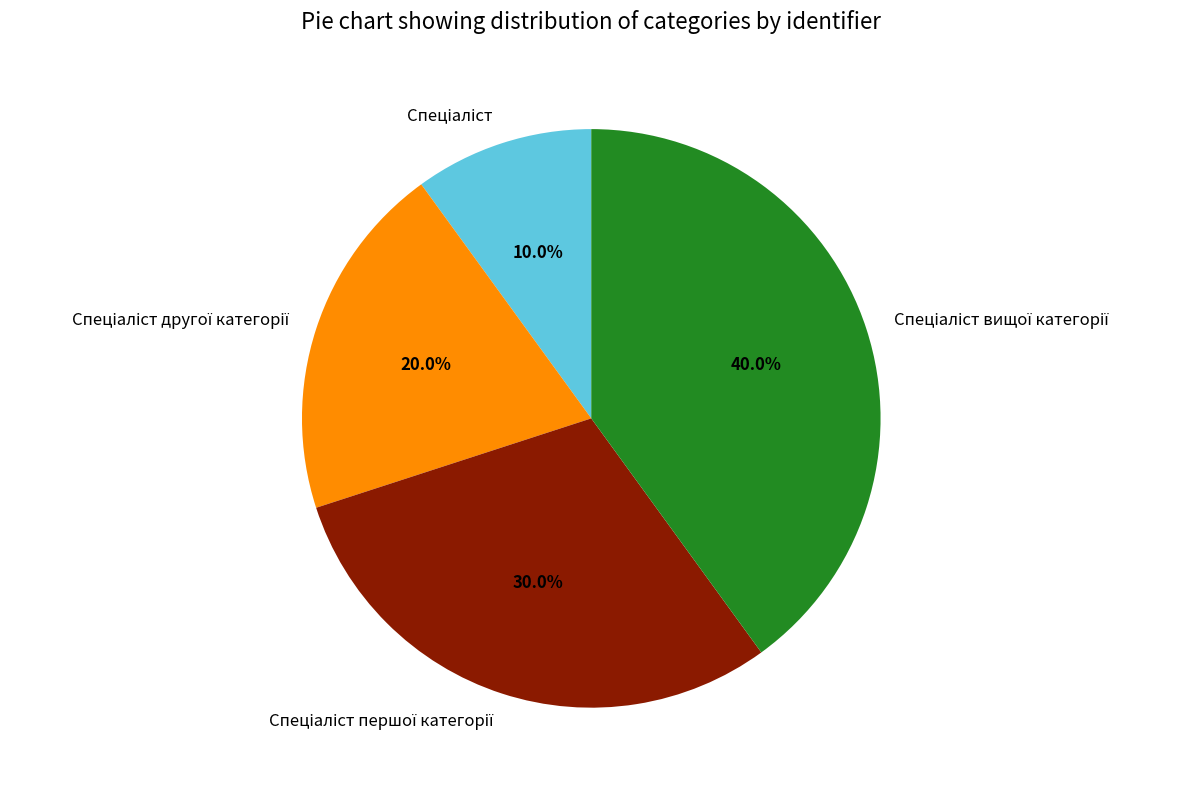

Does any single category account for the majority?

No